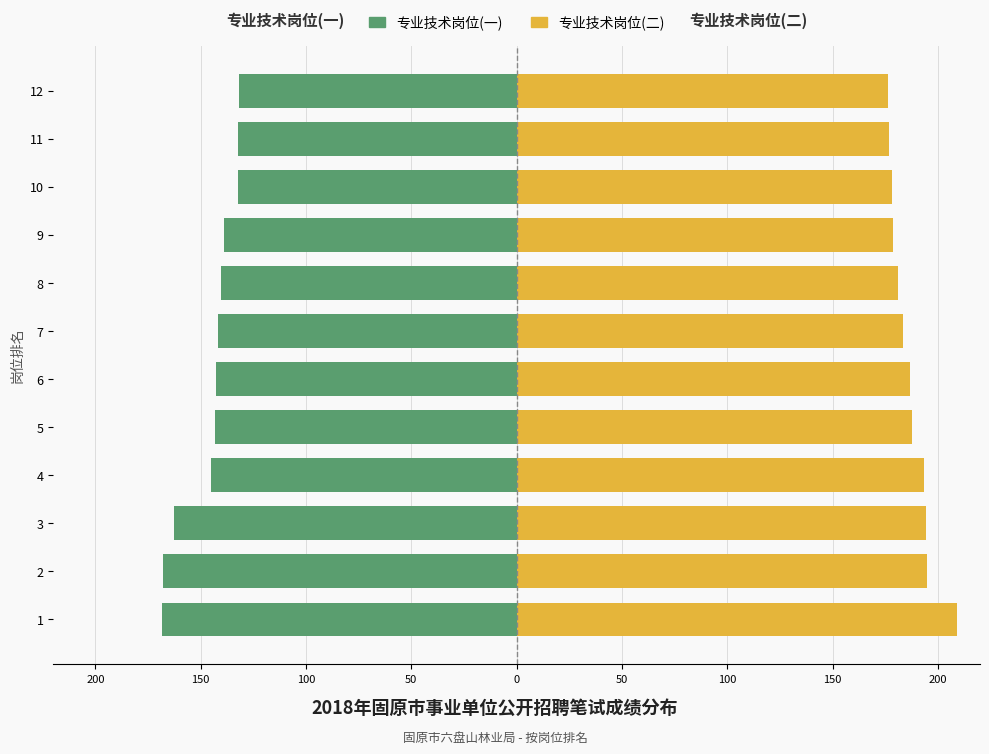

What is the difference between the second highest and second lowest values in the 专业技术岗位(一) series?

35.3